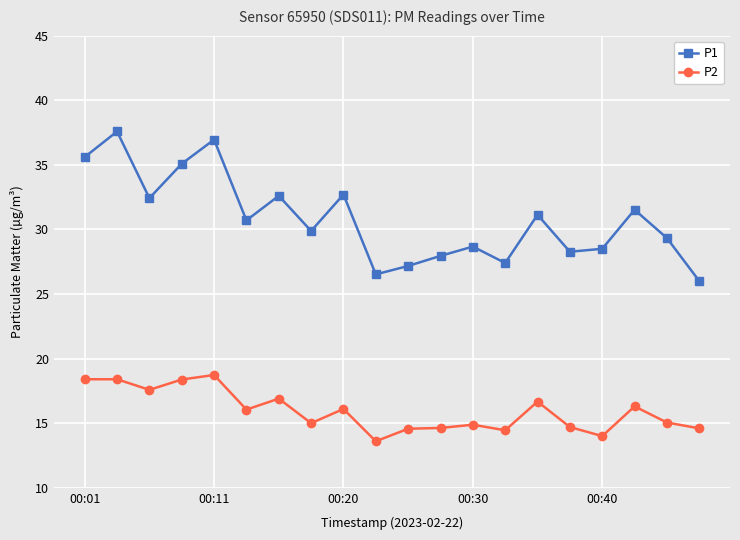

How many categories are shown in the chart?

20